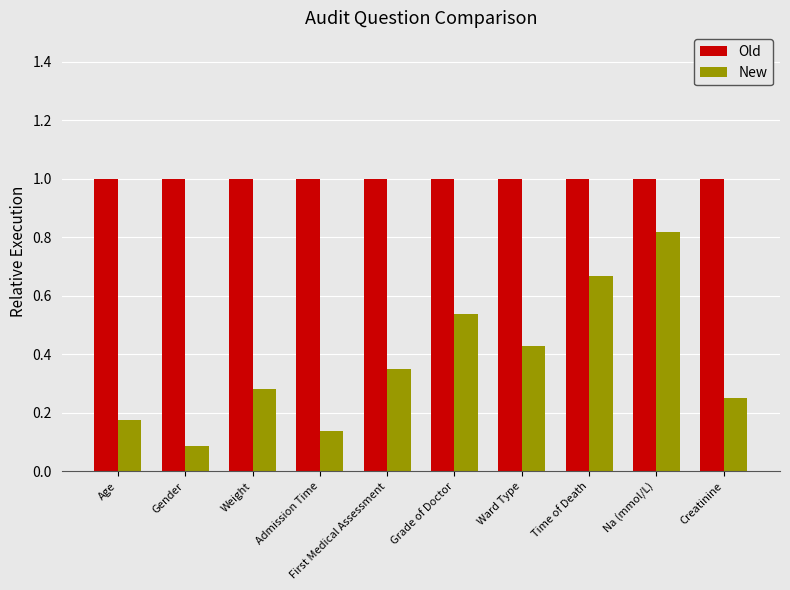

Count the number of categories in the chart.

10